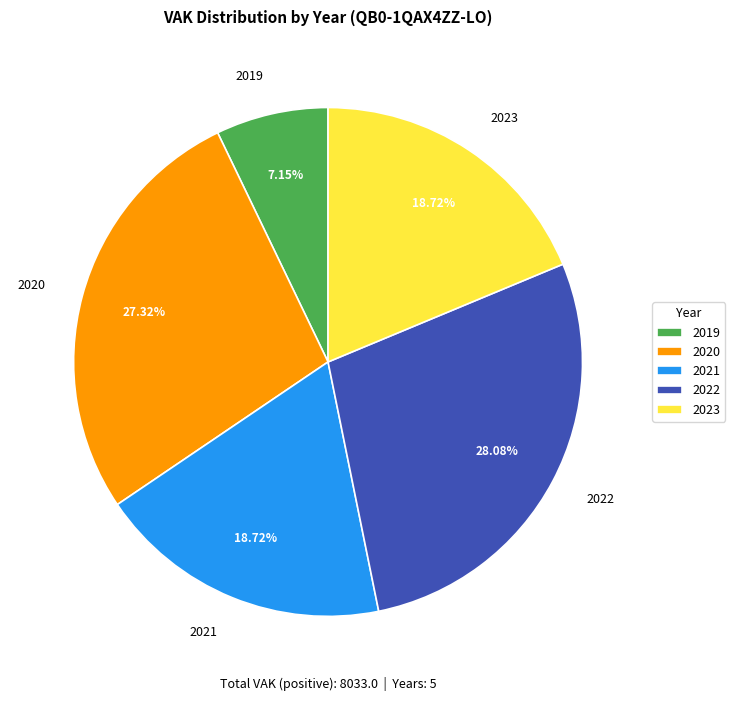

Is the sum of 2021 and 2020 greater than half?

No